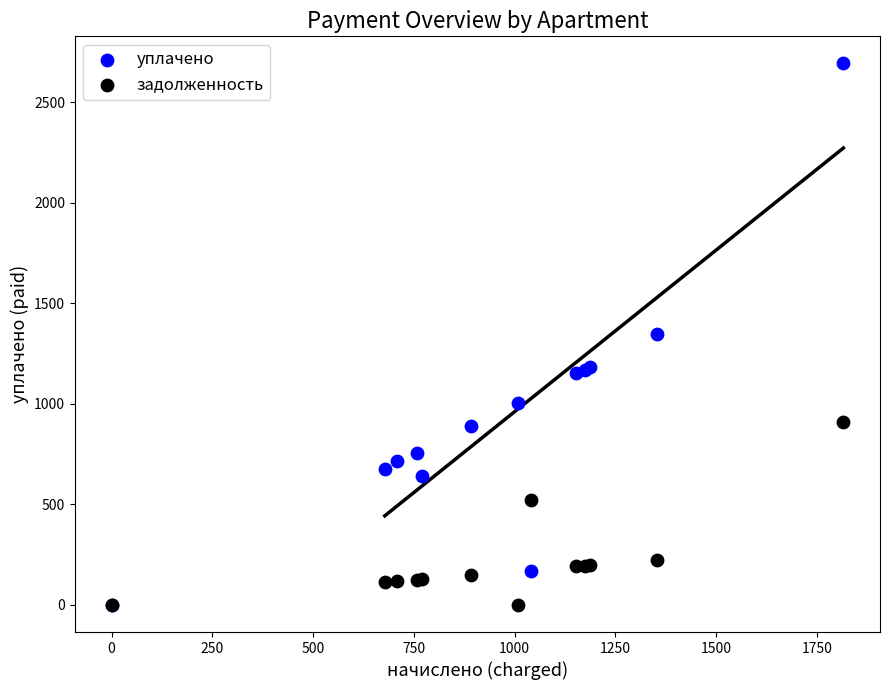

In the задолженность series, what Y value is closest to 454?

520.2